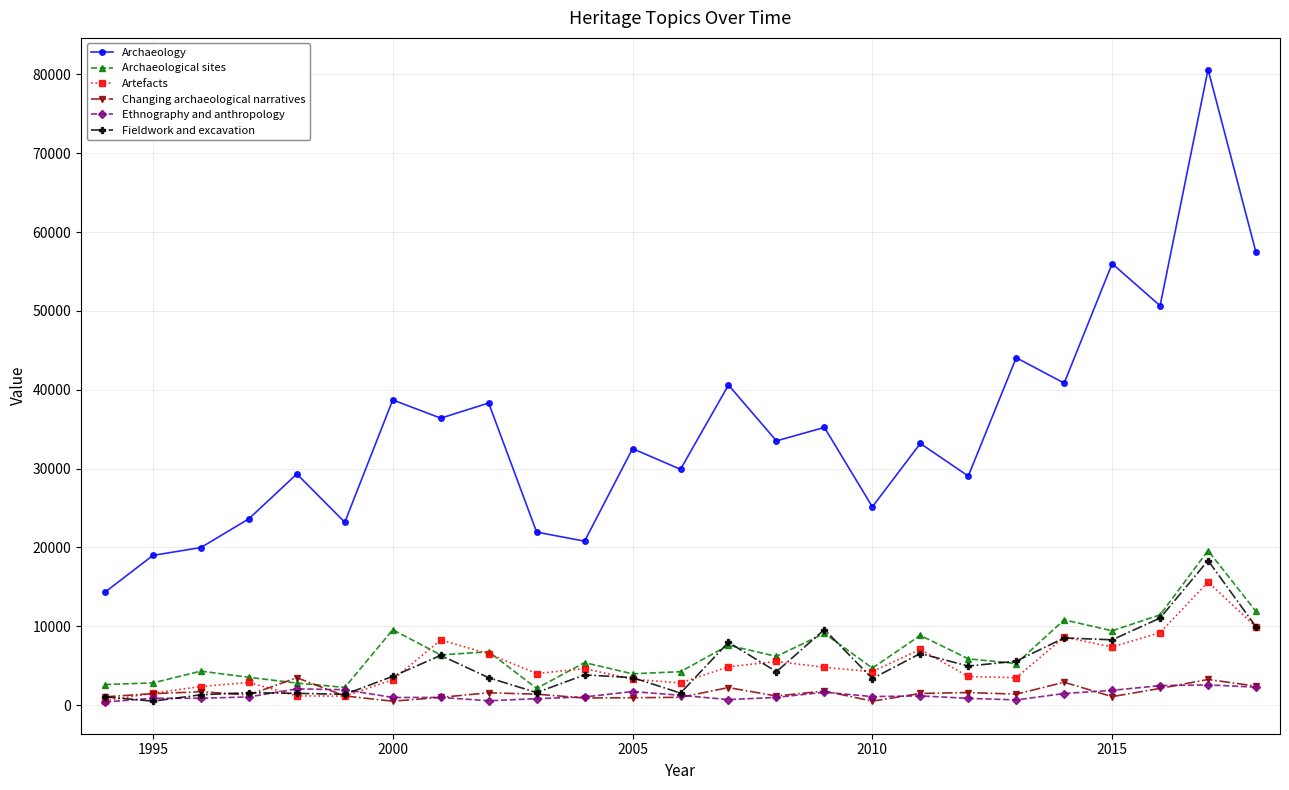

What is the difference between the second highest and minimum values in the Archaeology series?

43086.7